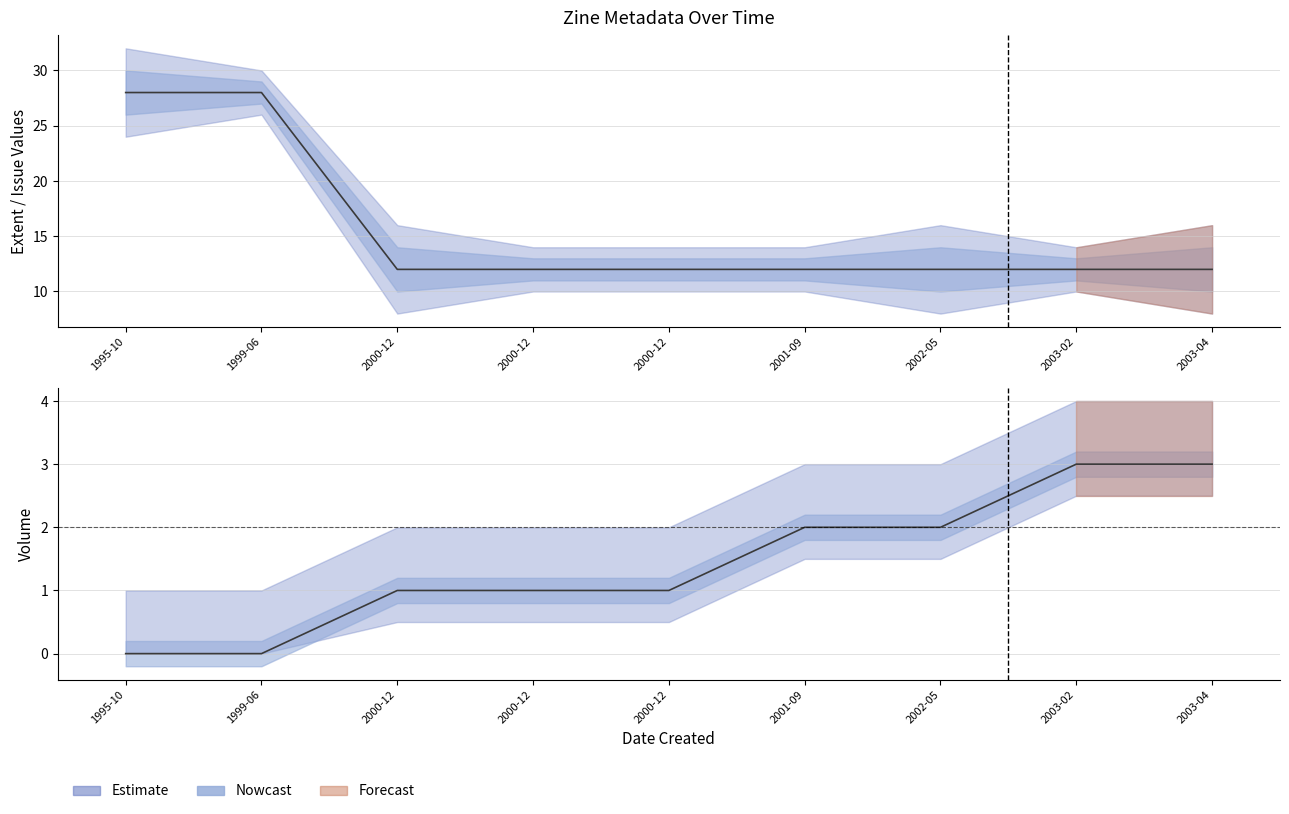

The value at 2000-12 is 12. True or false?

True